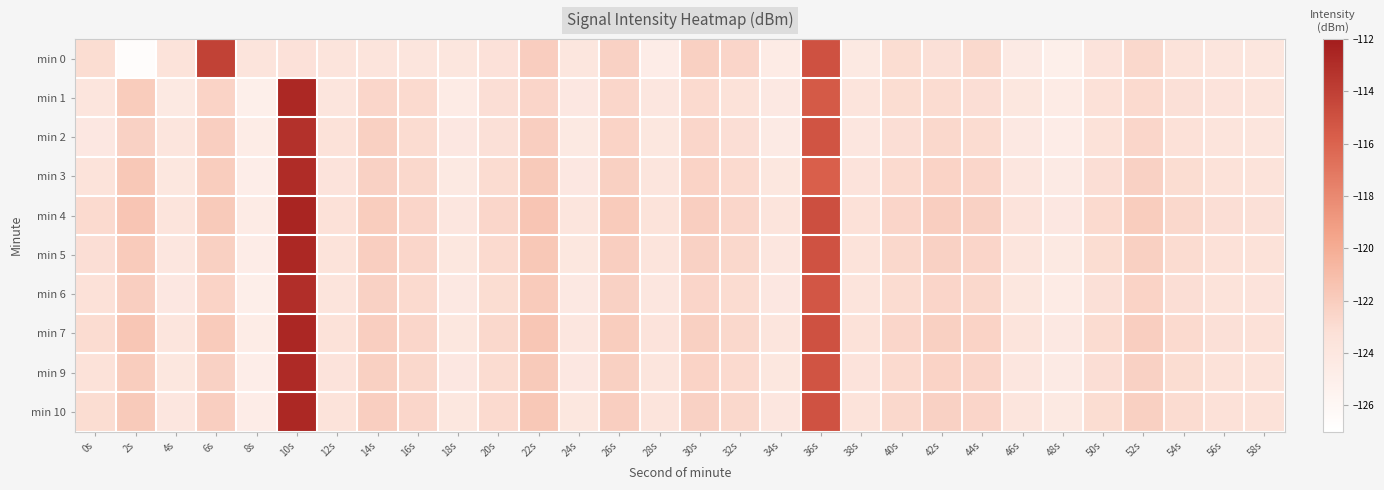

Between 28s and 46s, which series saw the biggest shift?

min 0